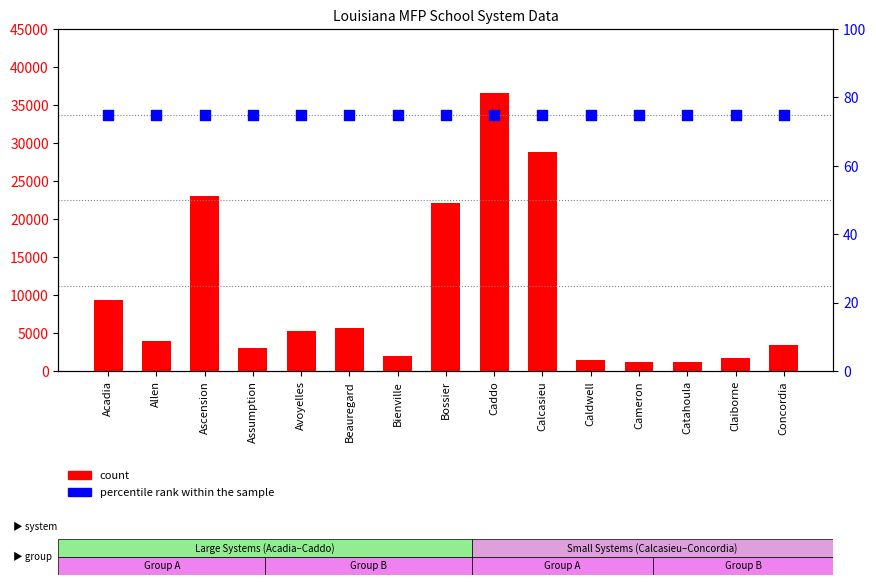

Which series has the largest total across all categories?

count